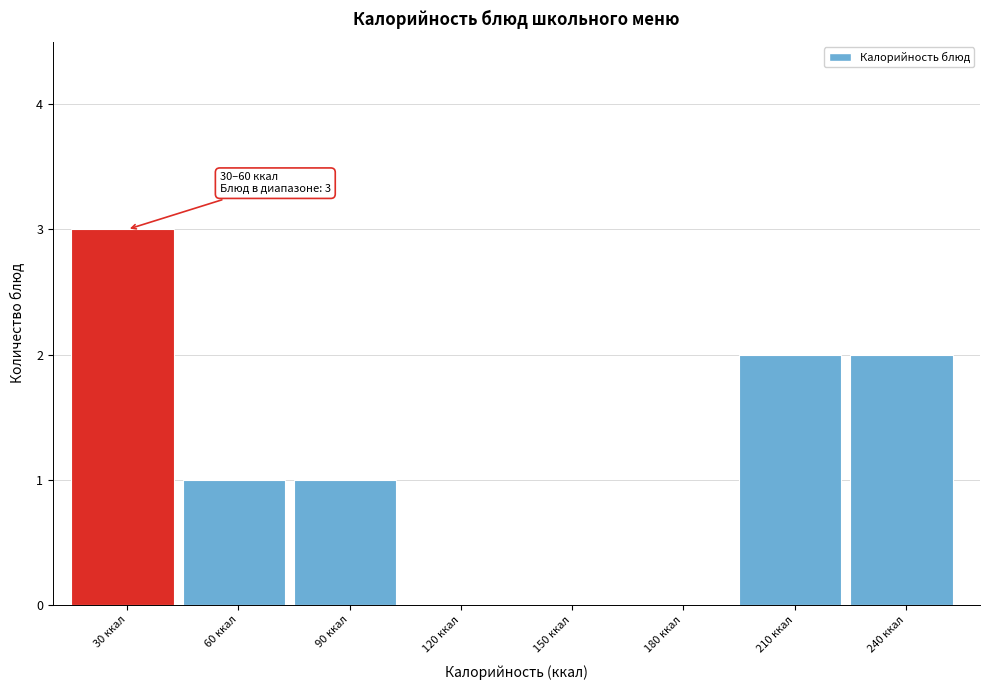

Reading left to right, list all the values displayed in this chart.

30 ккал=3	60 ккал=1	90 ккал=1	120 ккал=0	150 ккал=0	180 ккал=0	210 ккал=2	240 ккал=2